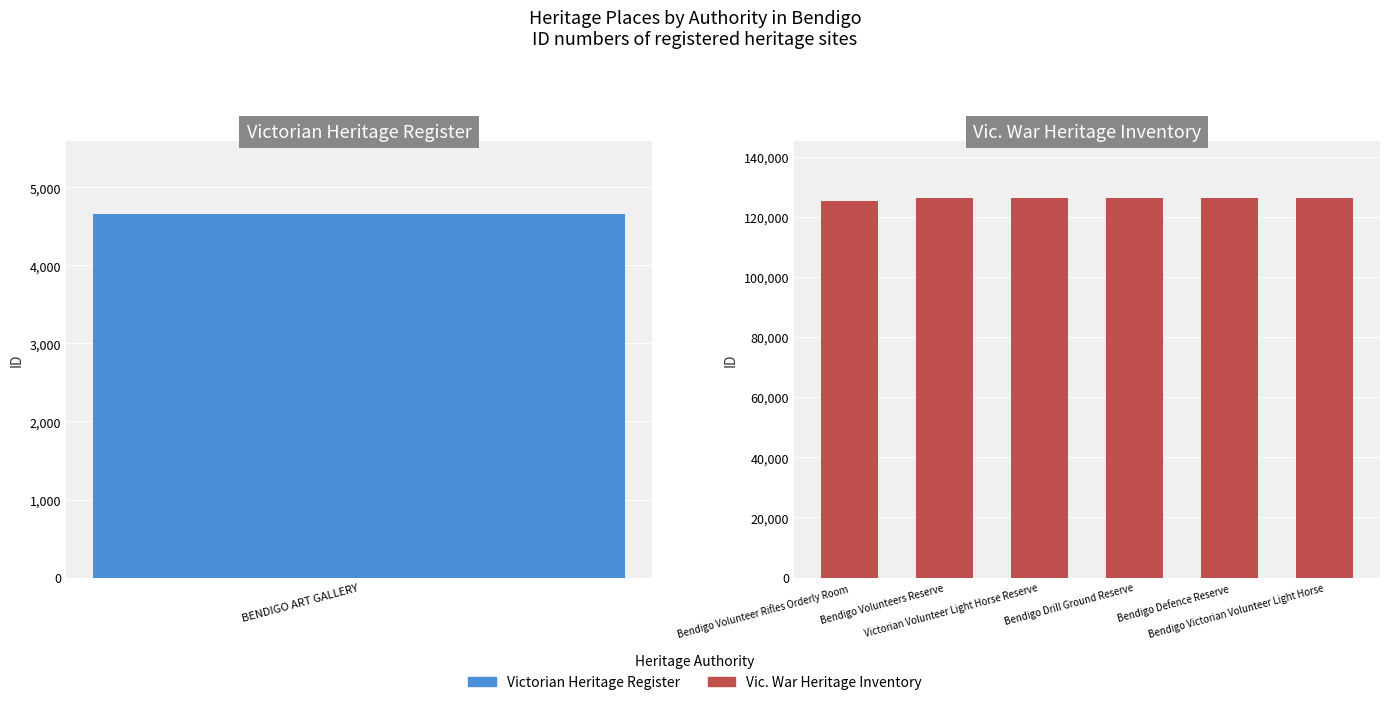

What is the approximate value at Bendigo Drill Ground Reserve?

126239